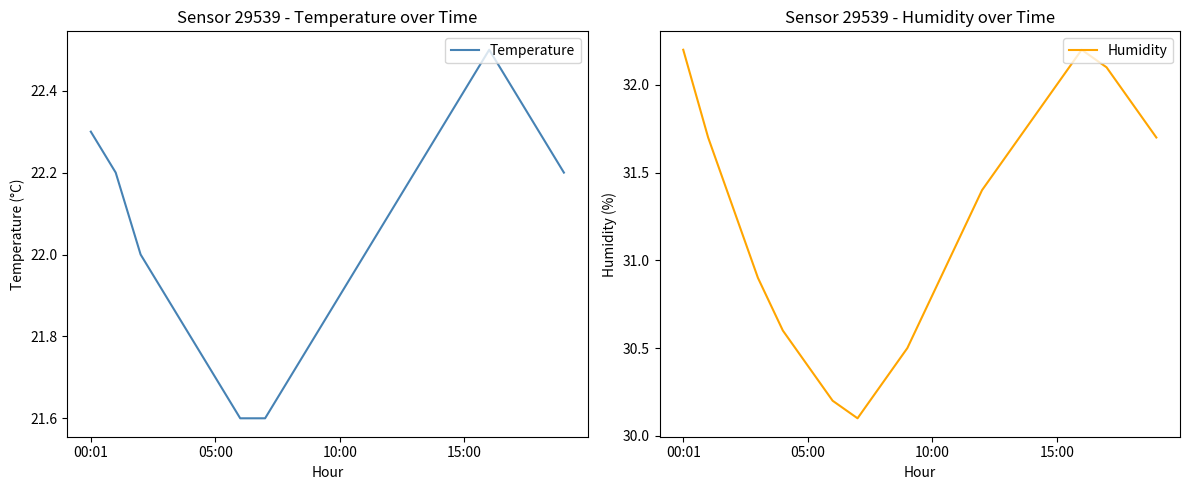

Is it true that Humidity equals 39.8 at 4?

False